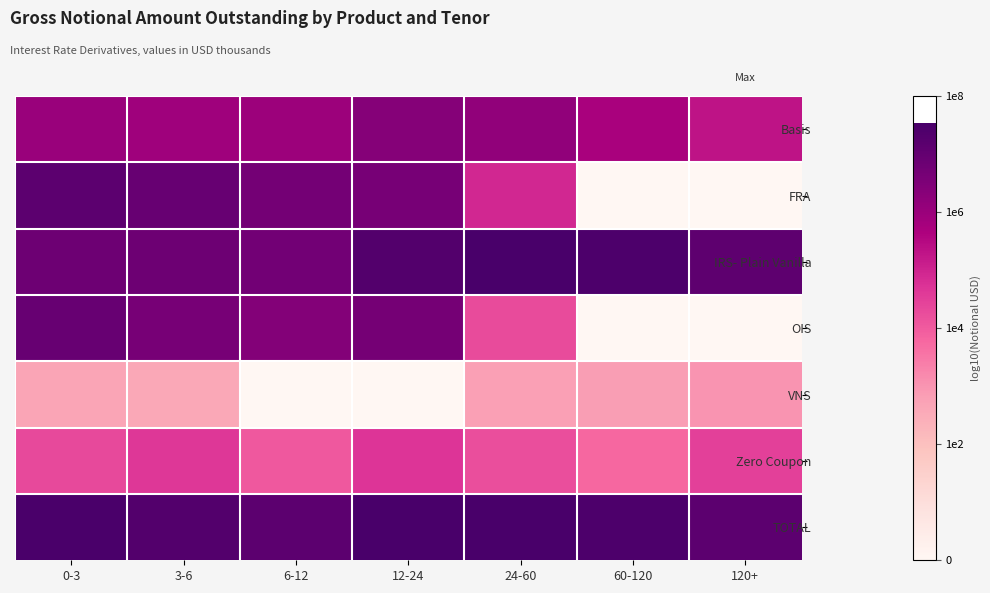

Which label corresponds to the largest value in the chart?

24-60